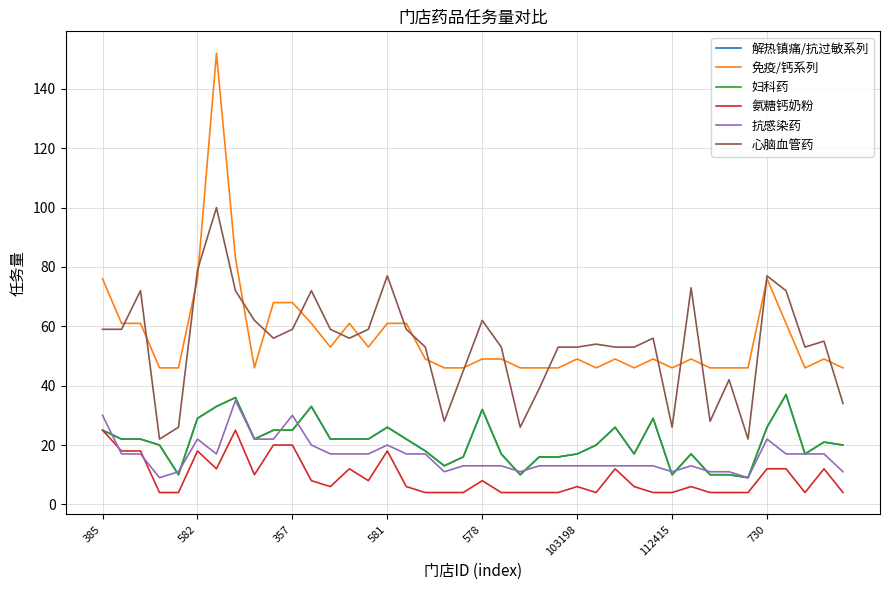

Where does the 抗感染药 series first go above 17?

385